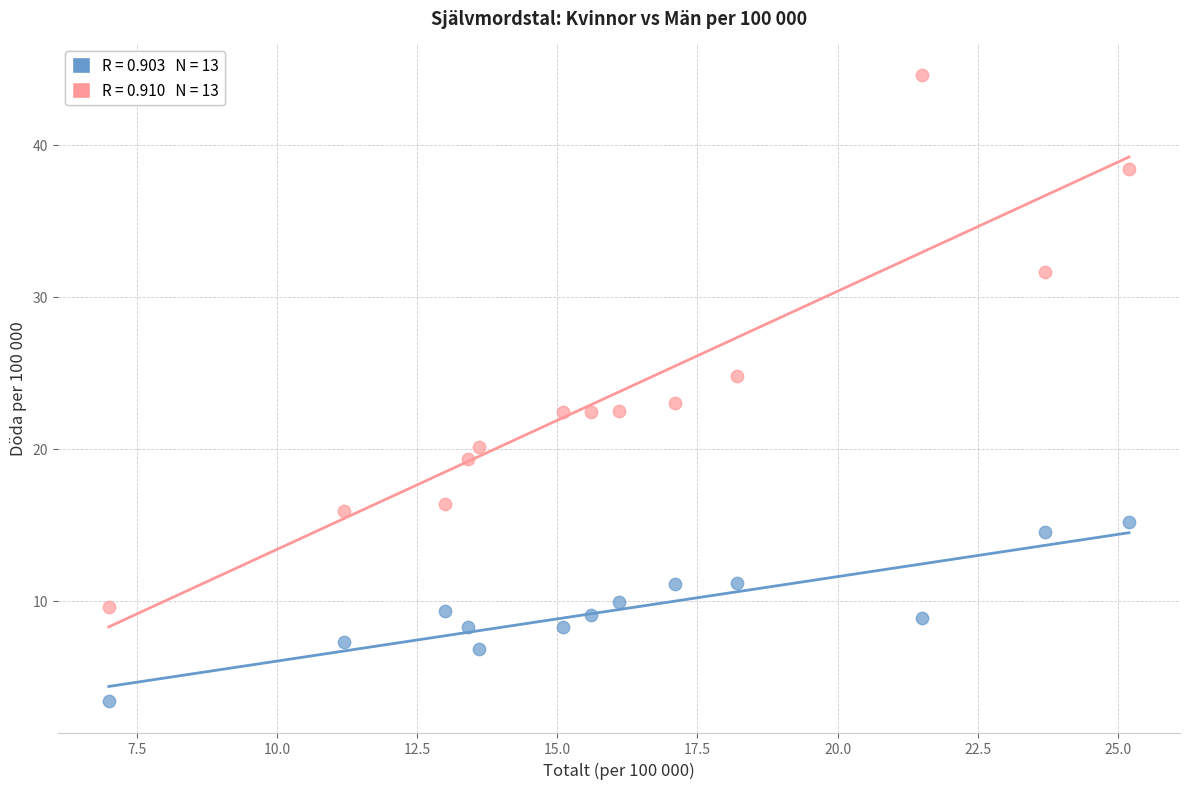

Across all data points, what is the range of X values (max minus min)?

18.2